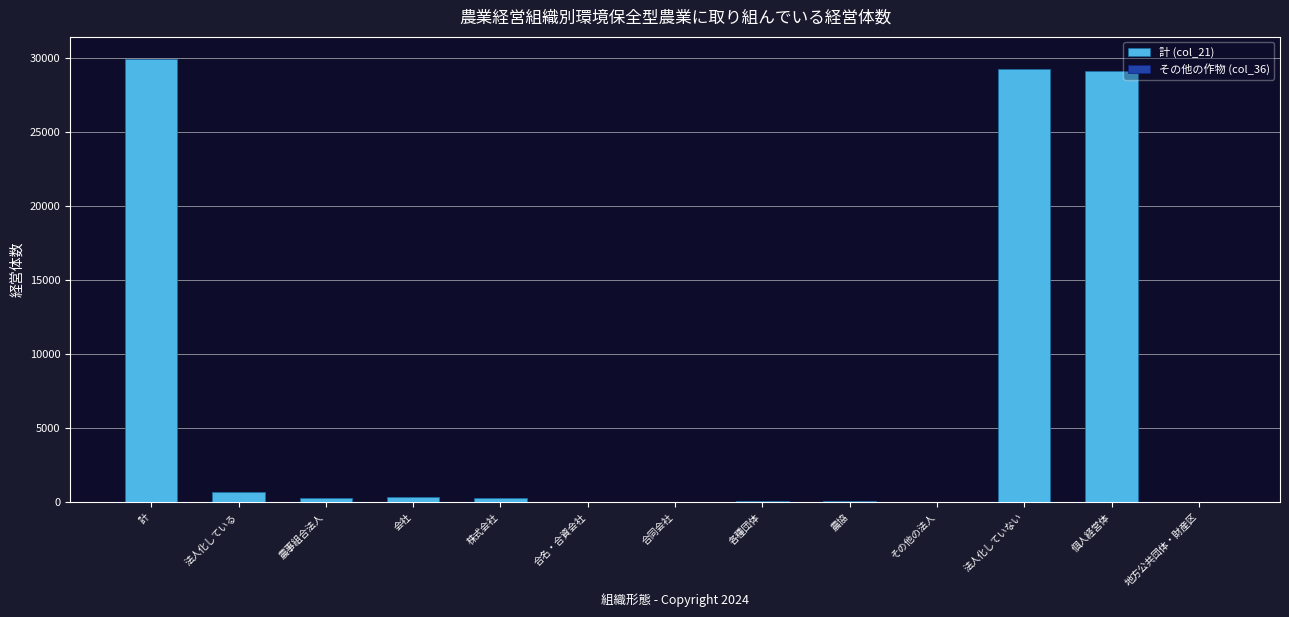

Rank the series at 会社 from lowest to highest value.

その他の作物 (col_36), 計 (col_21)